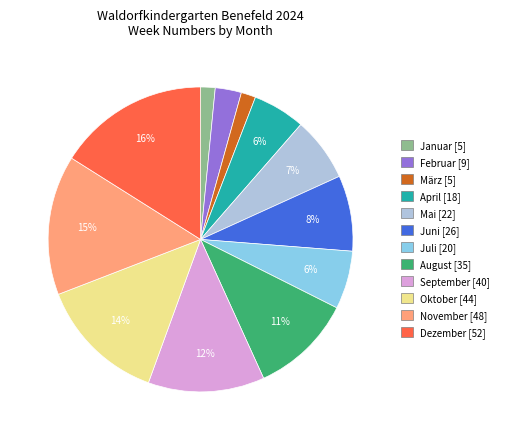

Is there a majority slice in this chart?

No